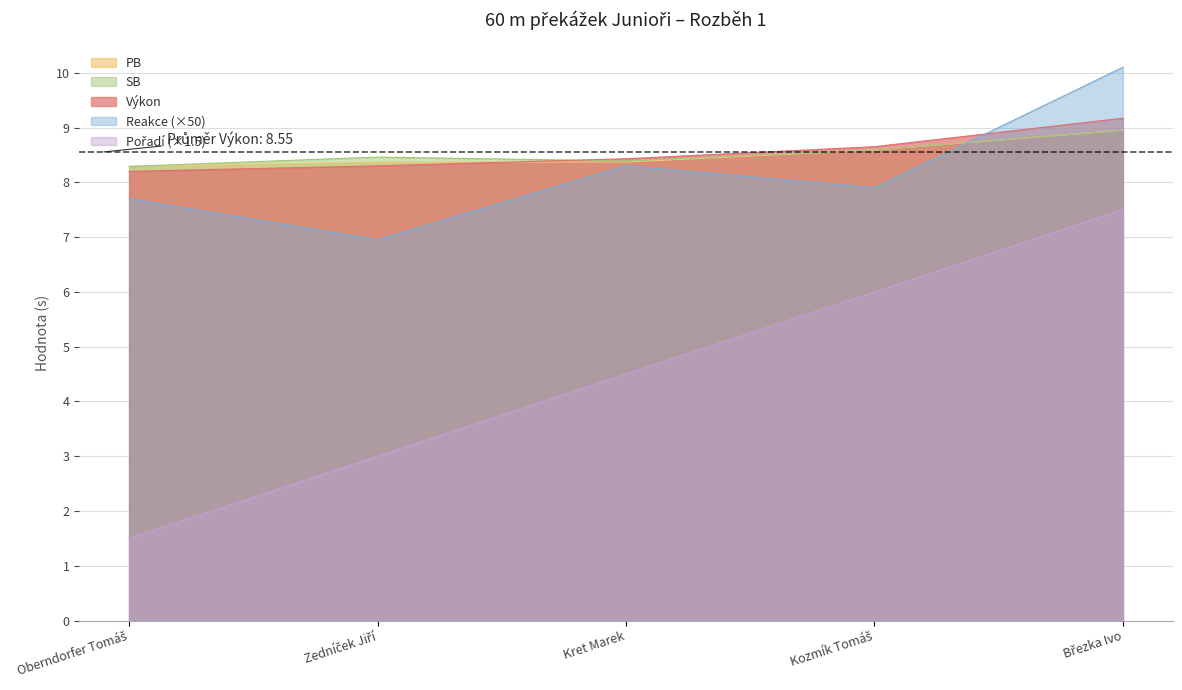

Rank the series at Březka Ivo from lowest to highest value.

Pořadí, PB, SB, Výkon, Reakce